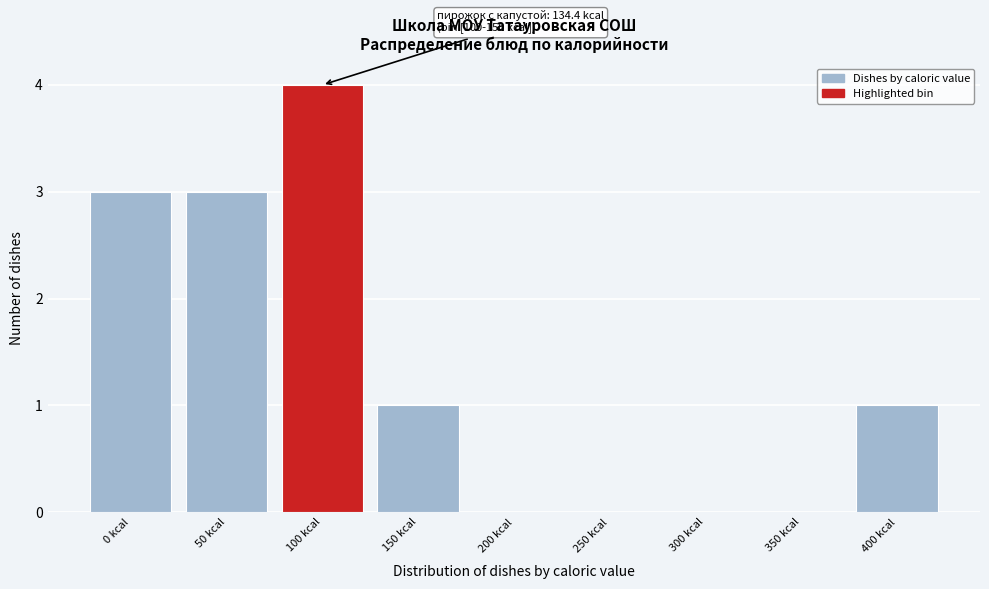

Reading left to right, transcribe all the data shown in this chart.

0 kcal=3	50 kcal=3	100 kcal=4	150 kcal=1	200 kcal=0	250 kcal=0	300 kcal=0	350 kcal=0	400 kcal=1